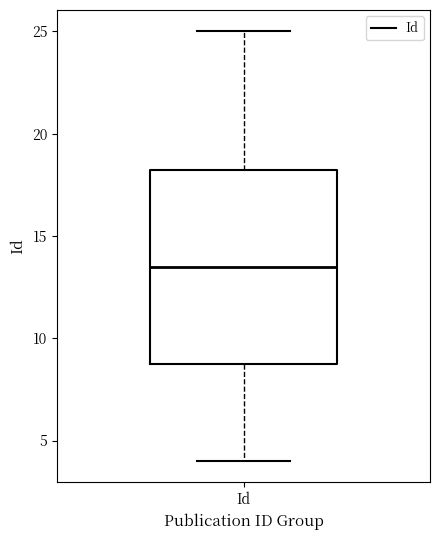

Read this box plot against the y-axis: the position of the median line, the range covered by the box, and the ends of both whiskers. The values are not printed on the chart, so give them approximately, as read against the axis.

median 13.5, box 9.0 to 18.5, whiskers 4.0 to 25.0